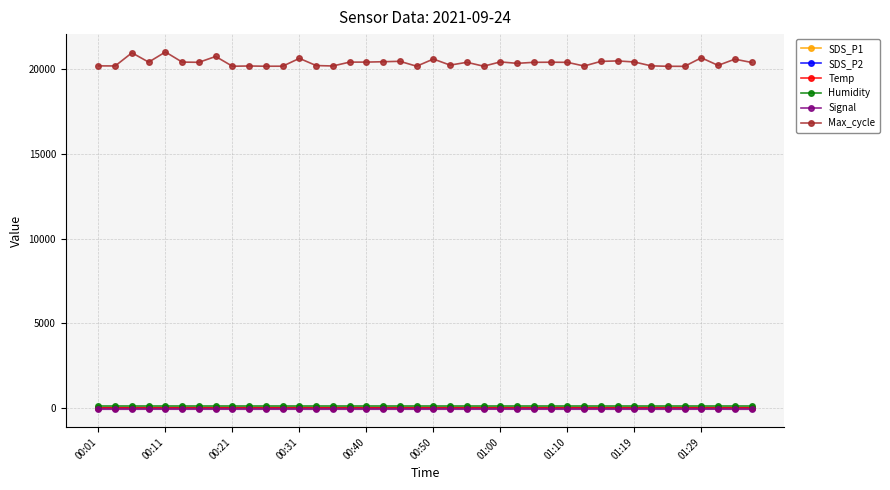

Which series has the largest total across all categories?

Max_cycle